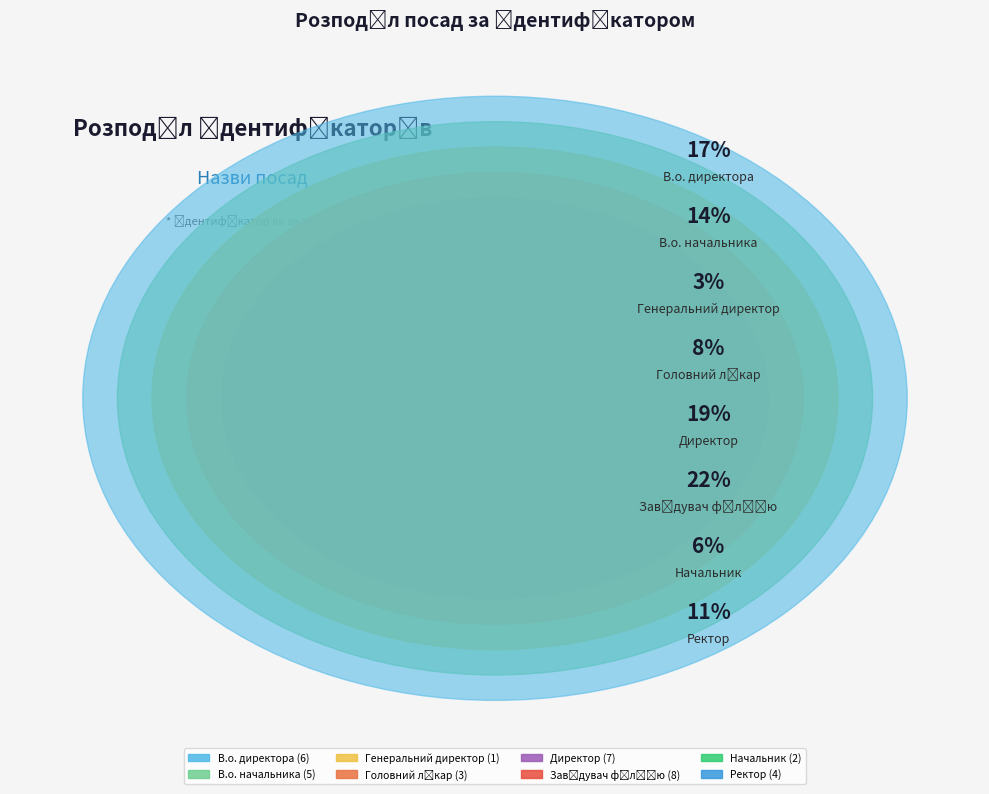

Combined, what portion of the pie is Завідувач філією and В.о. начальника?

36.1%